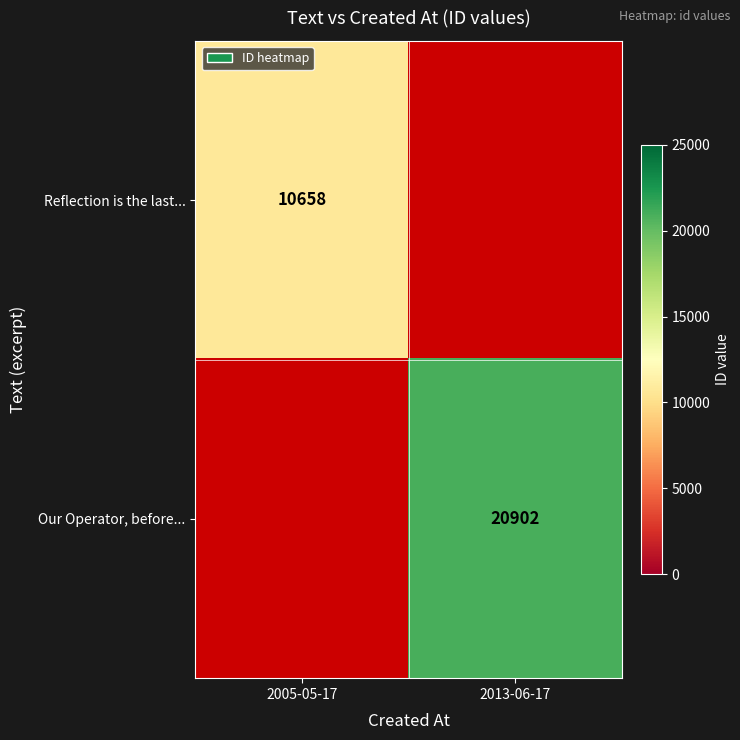

Is it true that Reflection is the last... equals 16390 at 2005-05-17?

False